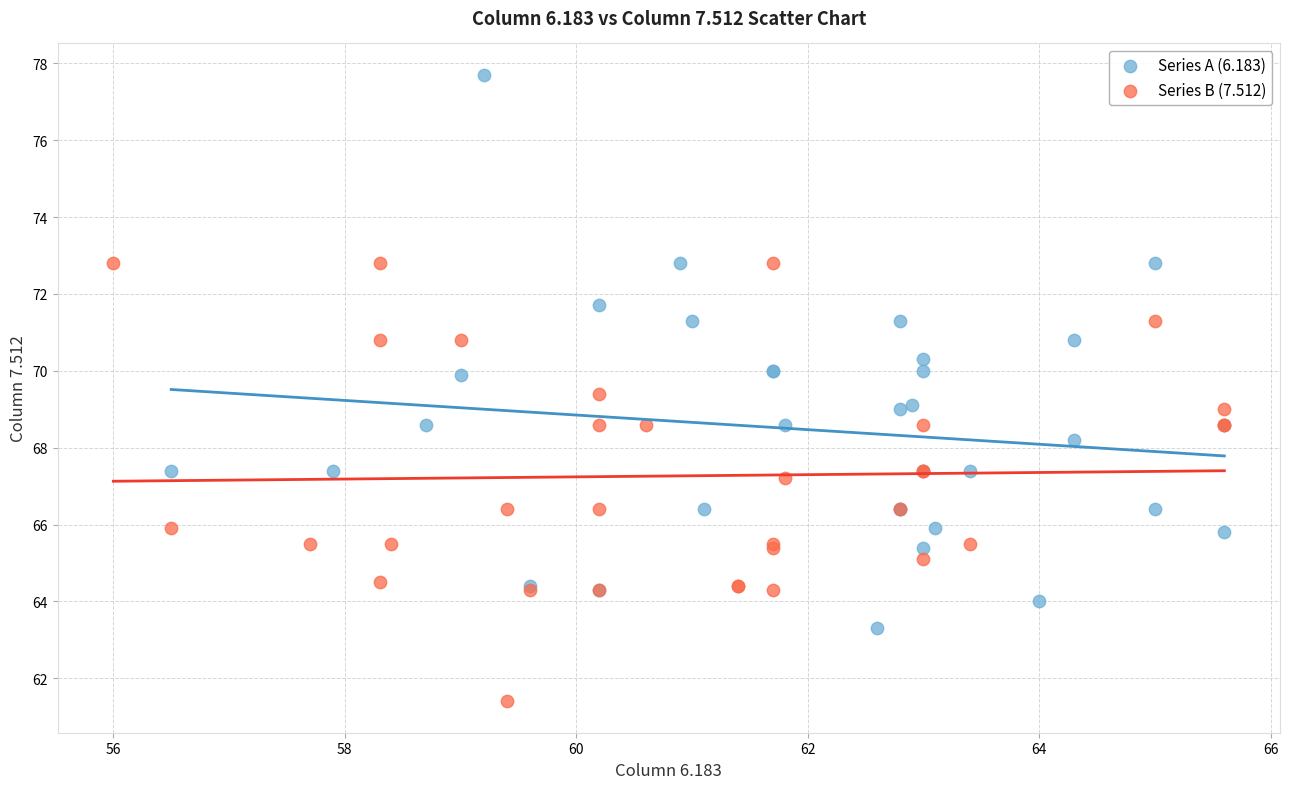

Which series has the widest spread of Y values?

Series A (6.183)